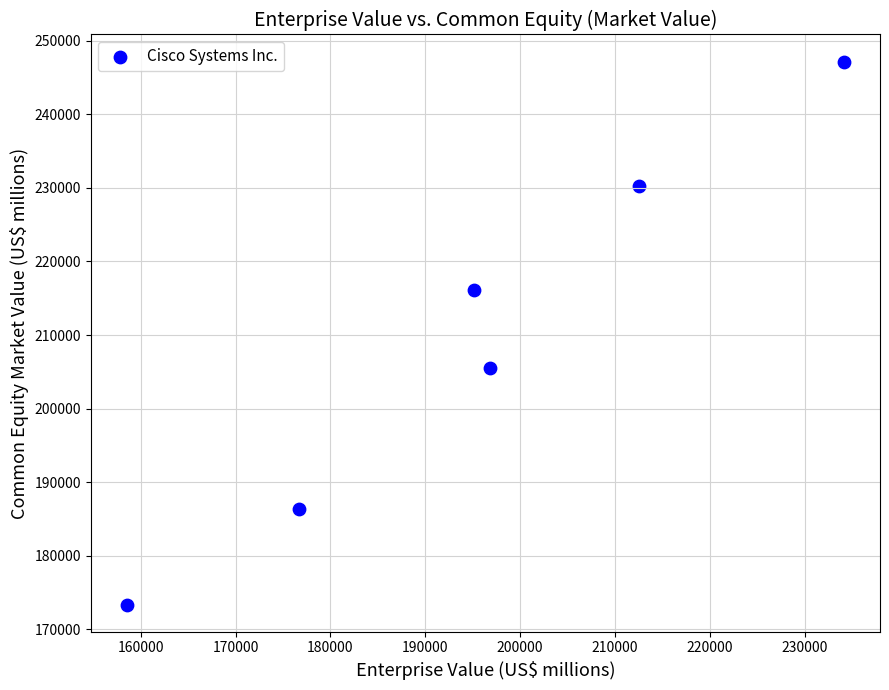

What Y value in the scatter plot is closest to 210259?

205557